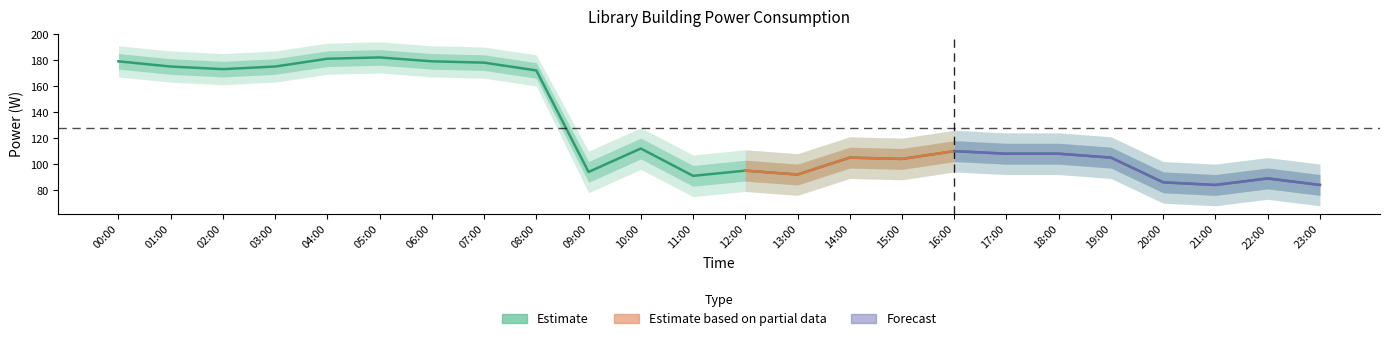

Rank the categories by lib_lower value from highest to lowest.

05:00, 04:00, 00:00, 06:00, 07:00, 01:00, 03:00, 02:00, 08:00, 10:00, 16:00, 17:00, 18:00, 14:00, 19:00, 15:00, 12:00, 09:00, 13:00, 11:00, 22:00, 20:00, 21:00, 23:00